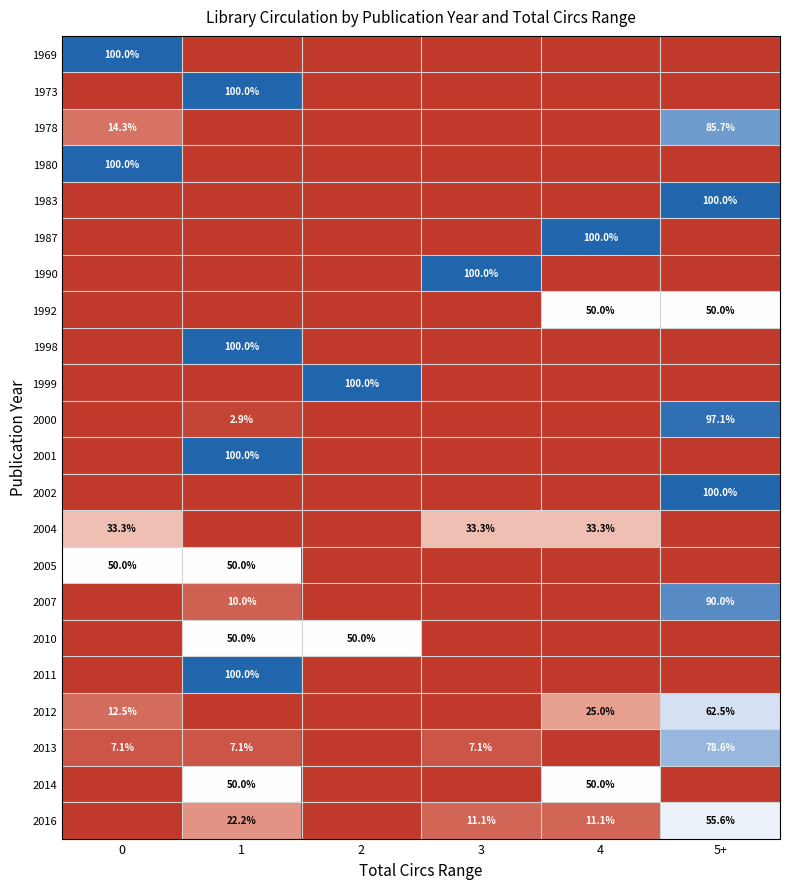

True or false: 2012 has a value of 12.5 at 0.

True